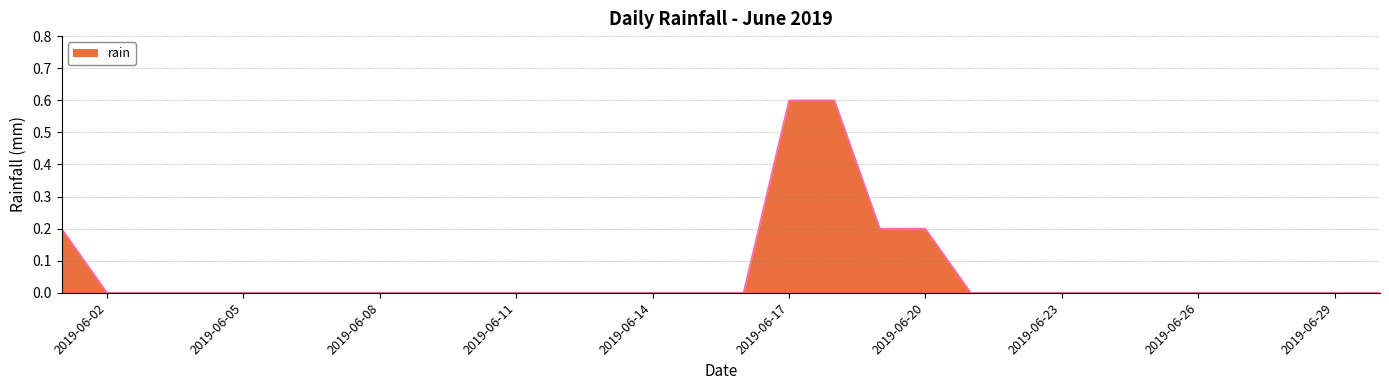

What is the greatest value displayed?

0.6